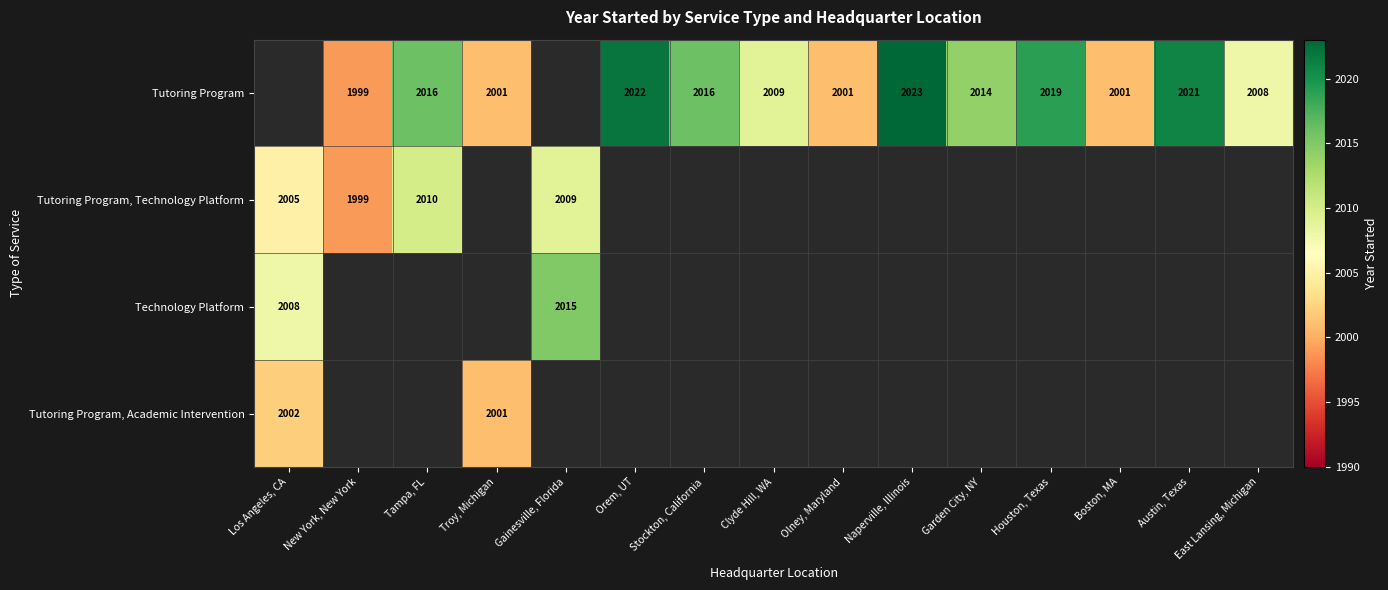

Count the number of data series in this chart.

4